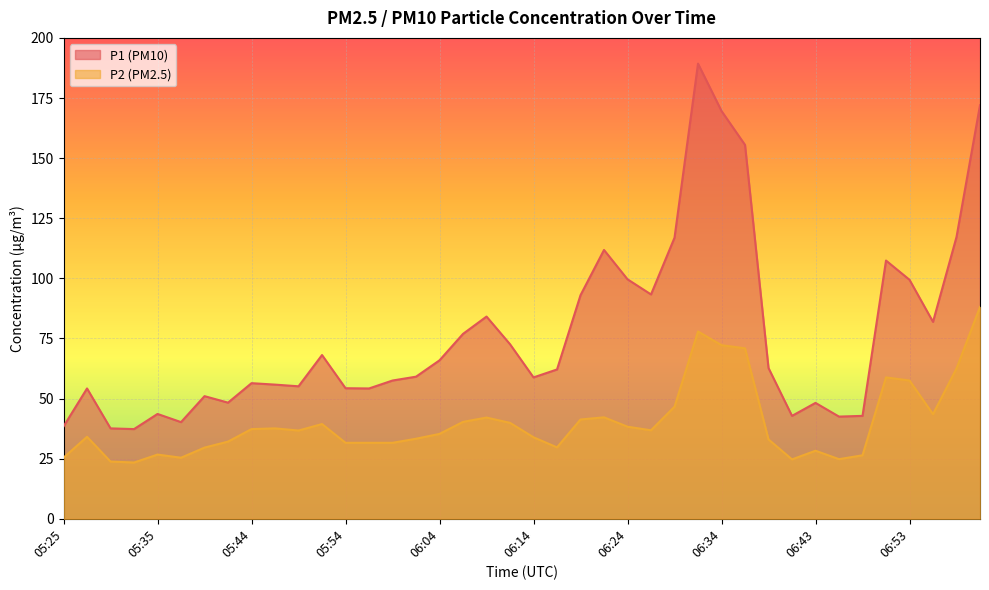

How many distinct data groups are displayed?

2